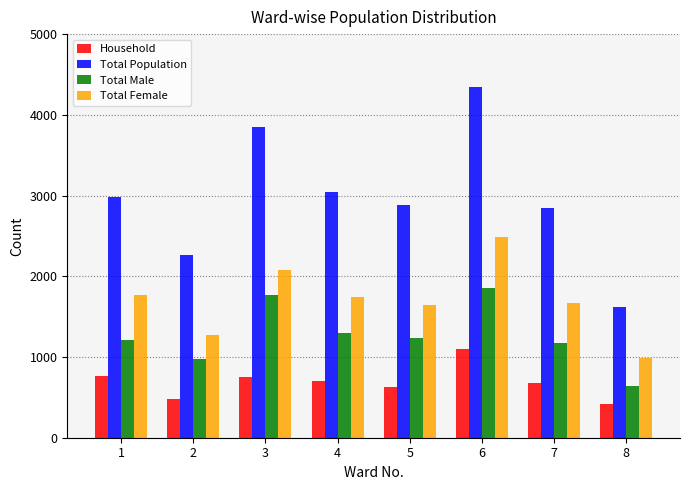

At which category is the sum across all series the highest?

6